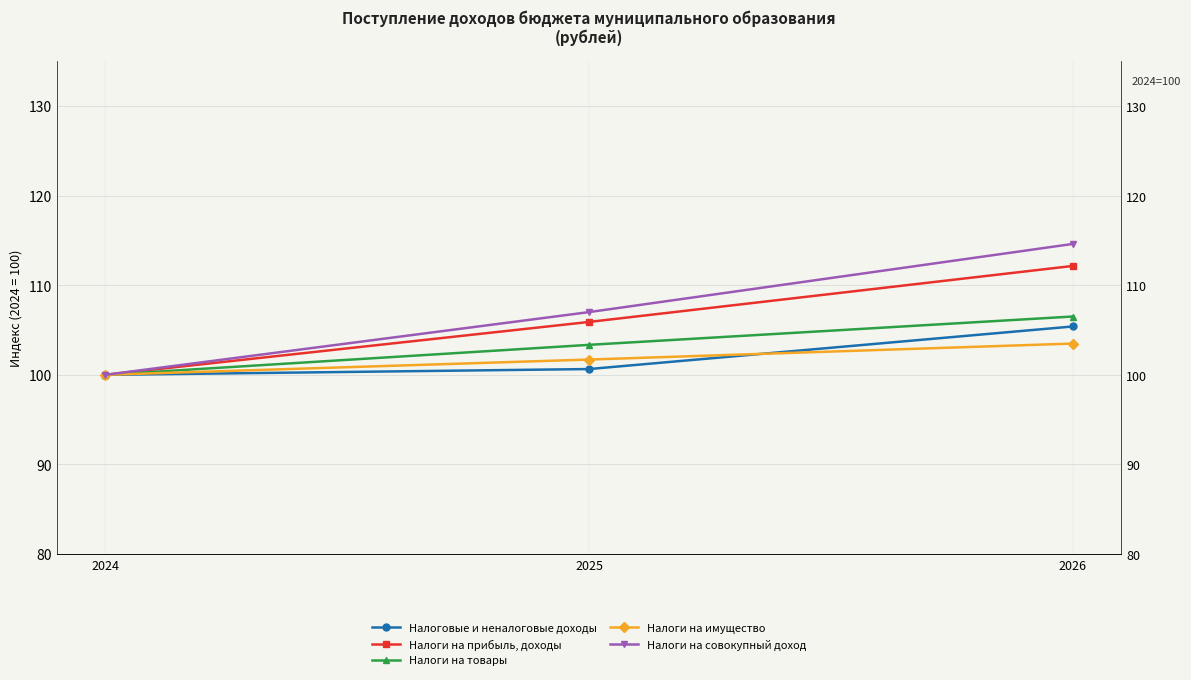

What are all the series names shown in the legend?

Налоговые и неналоговые доходы, Налоги на прибыль, доходы, Налоги на товары, Налоги на имущество, Налоги на совокупный доход